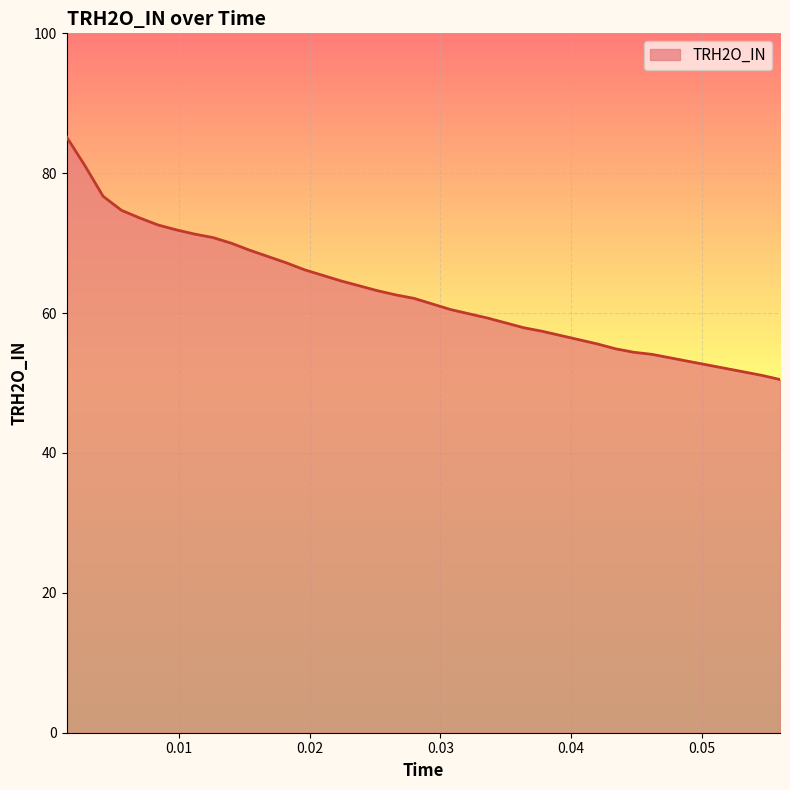

What is the maximum value shown in the chart?

85.2